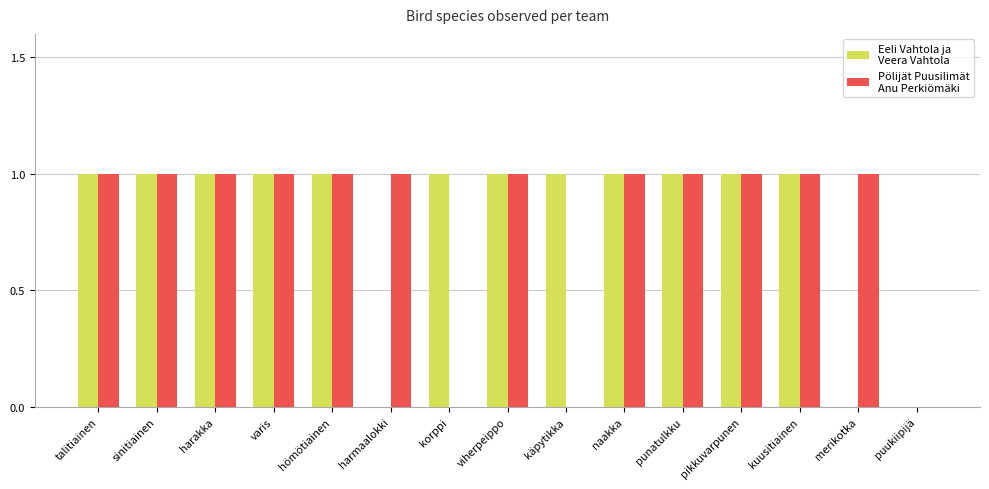

Reading left to right, what are all the values shown in this chart?

Eeli Vahtola ja
Veera Vahtola: talitiainen=1	sinitiainen=1	harakka=1	varis=1	hömötiainen=1	harmaalokki=0	korppi=1	viherpeippo=1	käpytikka=1	naakka=1	punatulkku=1	pikkuvarpunen=1	kuusitiainen=1	merikotka=0	puukiipijä=0
Pölijät Puusilimät
Anu Perkiömäki: talitiainen=1	sinitiainen=1	harakka=1	varis=1	hömötiainen=1	harmaalokki=1	korppi=0	viherpeippo=1	käpytikka=0	naakka=1	punatulkku=1	pikkuvarpunen=1	kuusitiainen=1	merikotka=1	puukiipijä=0